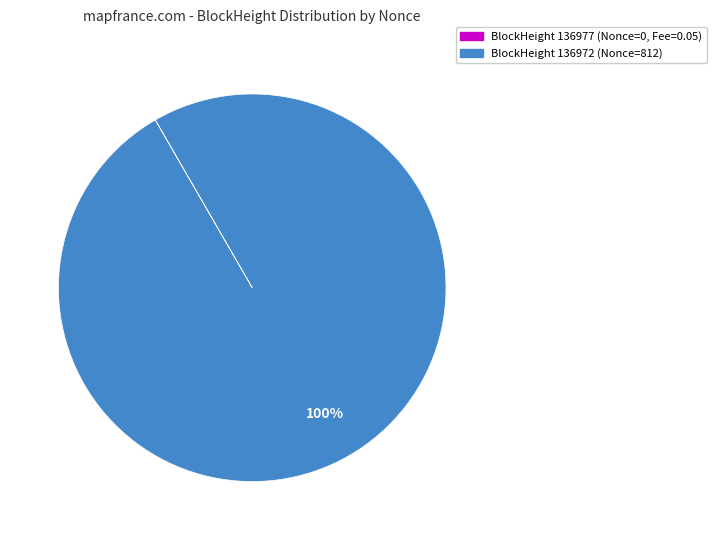

To the nearest percent, what is the average slice percentage?

50%